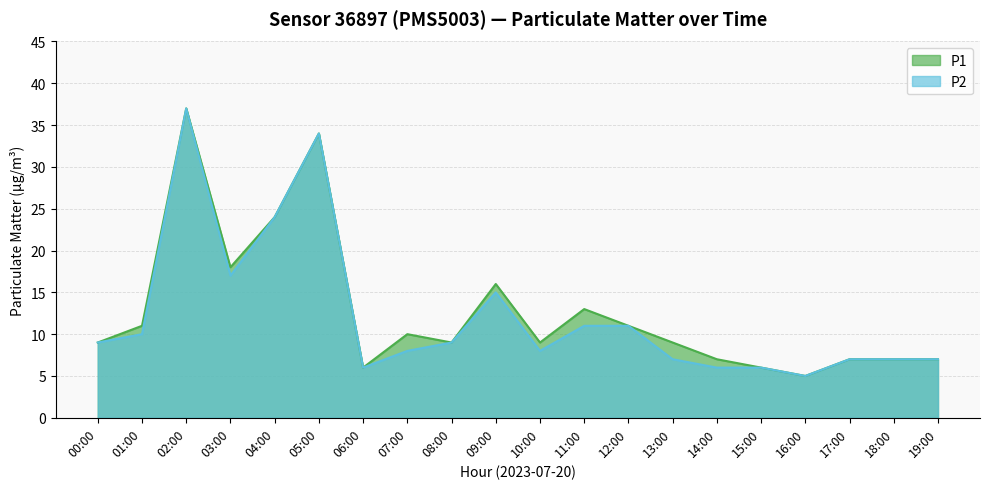

How many distinct data groups are displayed?

2